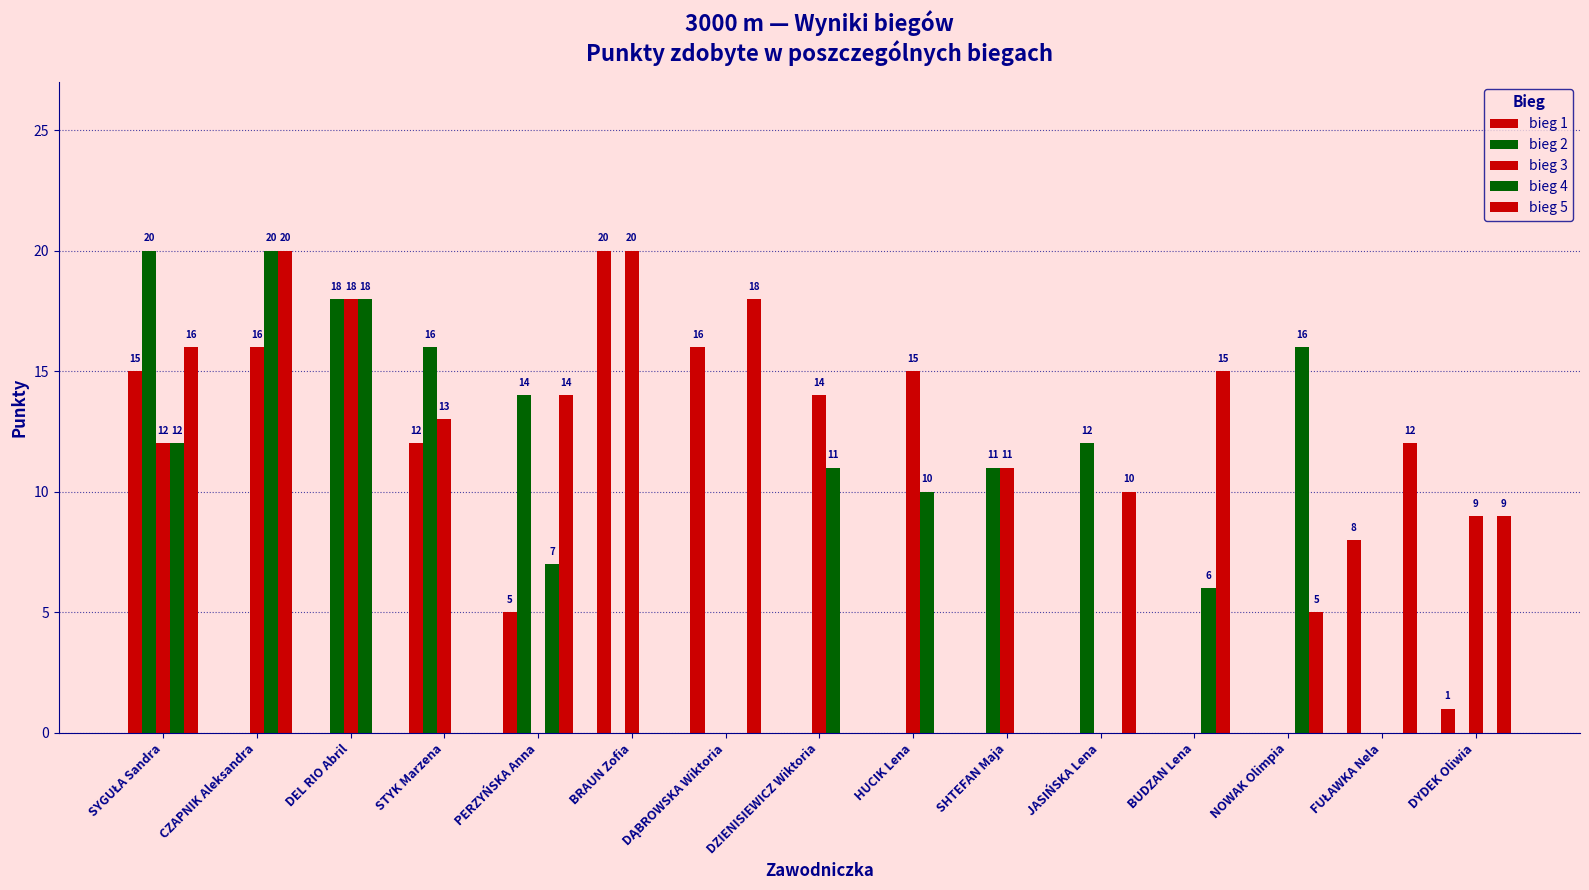

At which label does bieg 4 first exceed 6?

SYGUŁA Sandra